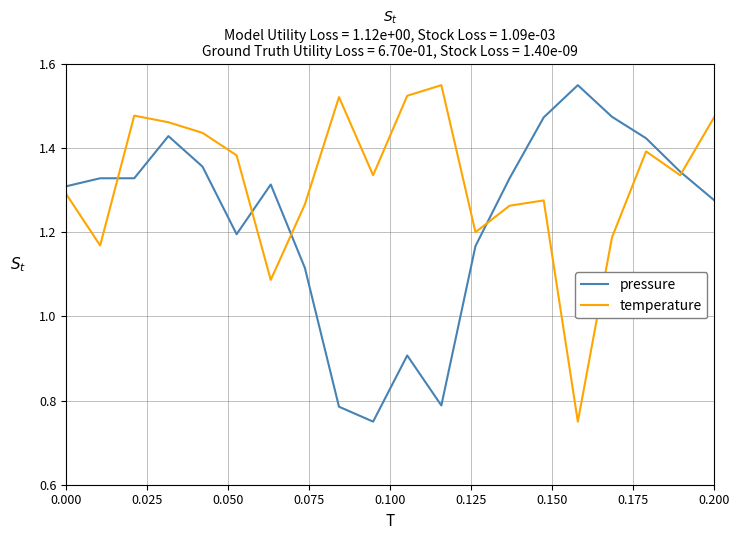

Is this an area chart (filled region under the line)?

No